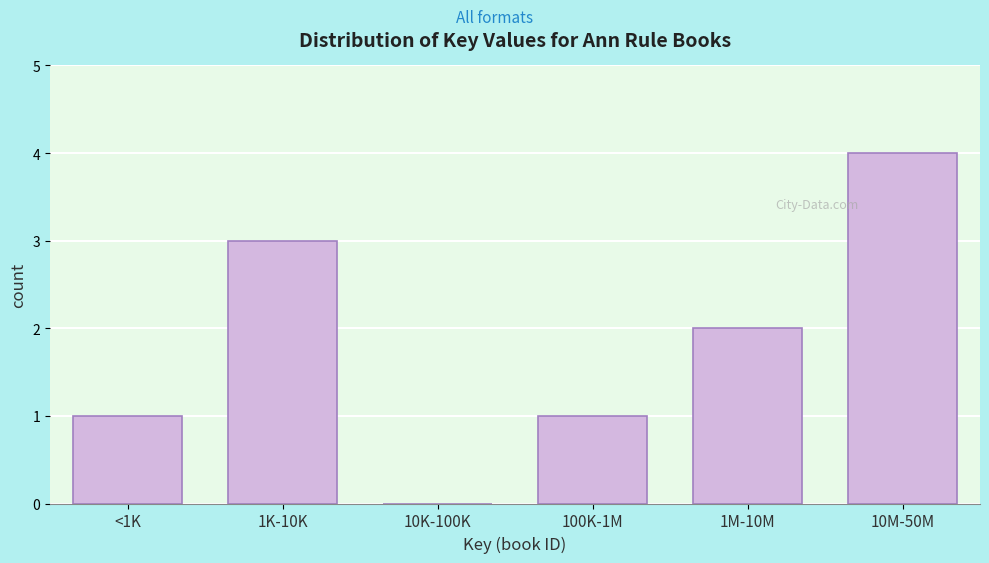

Reading left to right, what are all the values shown in this chart?

<1K=1	1K-10K=3	10K-100K=0	100K-1M=1	1M-10M=2	10M-50M=4